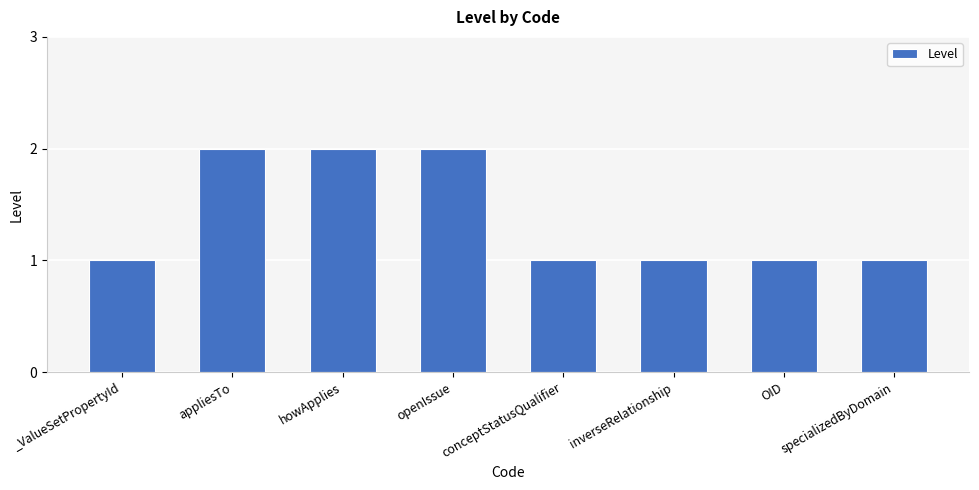

What is the sum of the values at howApplies and inverseRelationship?

3